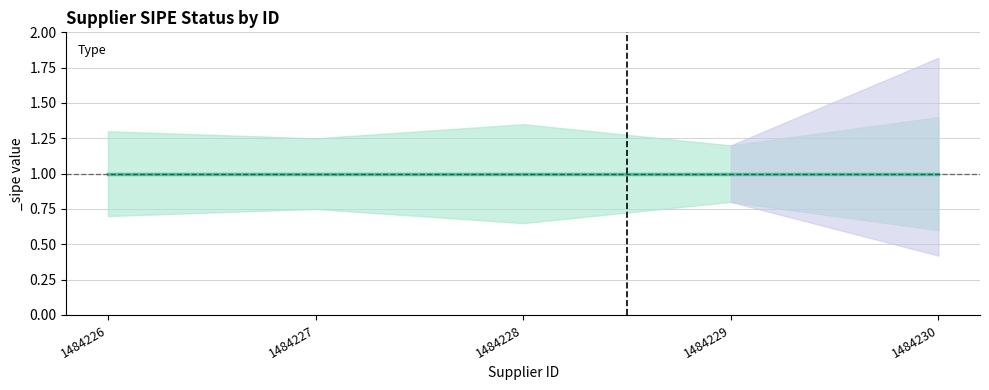

Which category has the highest value in the _sipe series?

1484226